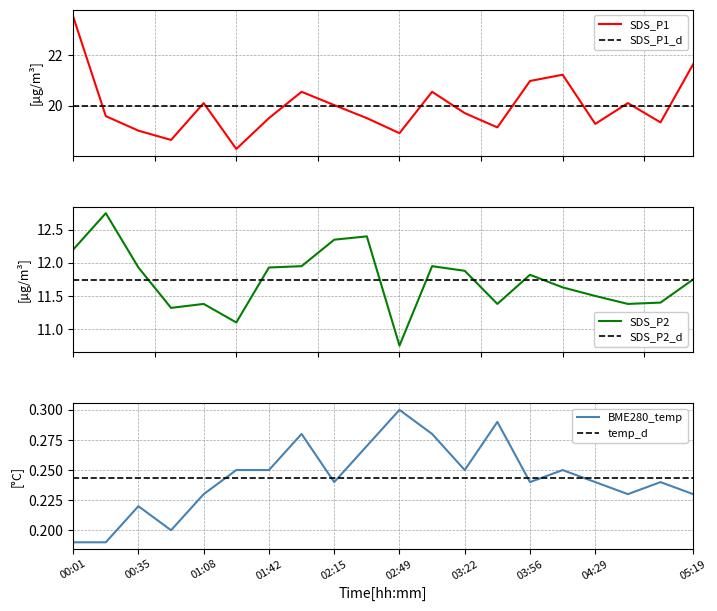

Read the SDS_P1 value at 13.

19.1